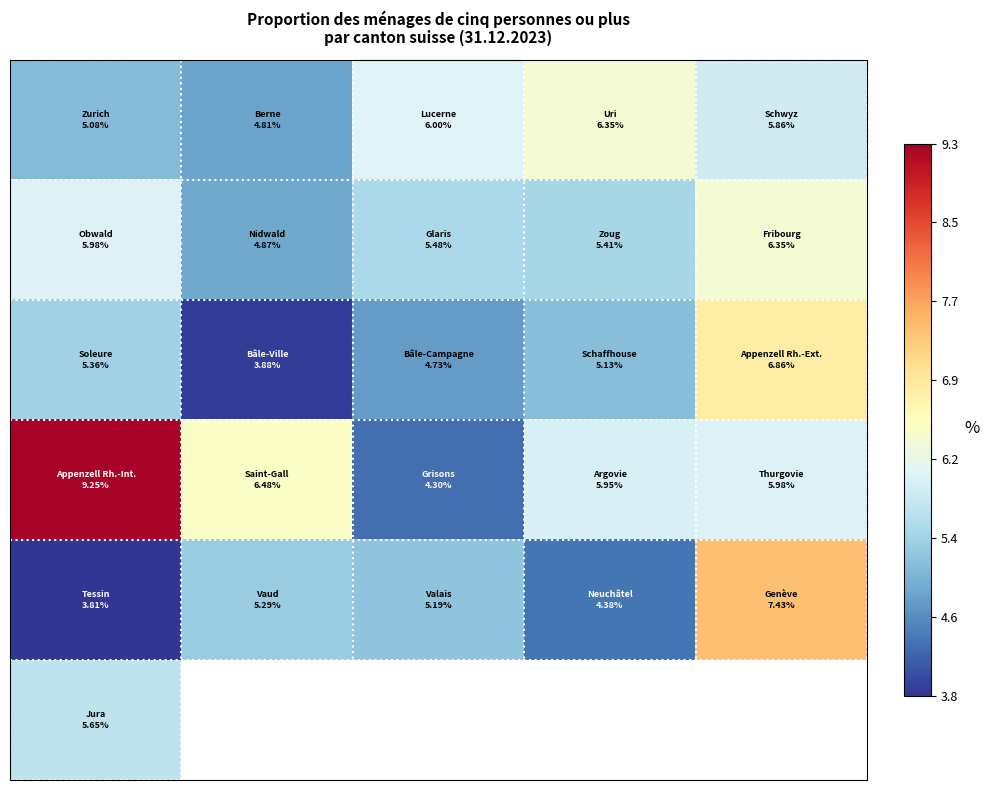

What is the maximum value shown in the chart?

9.2